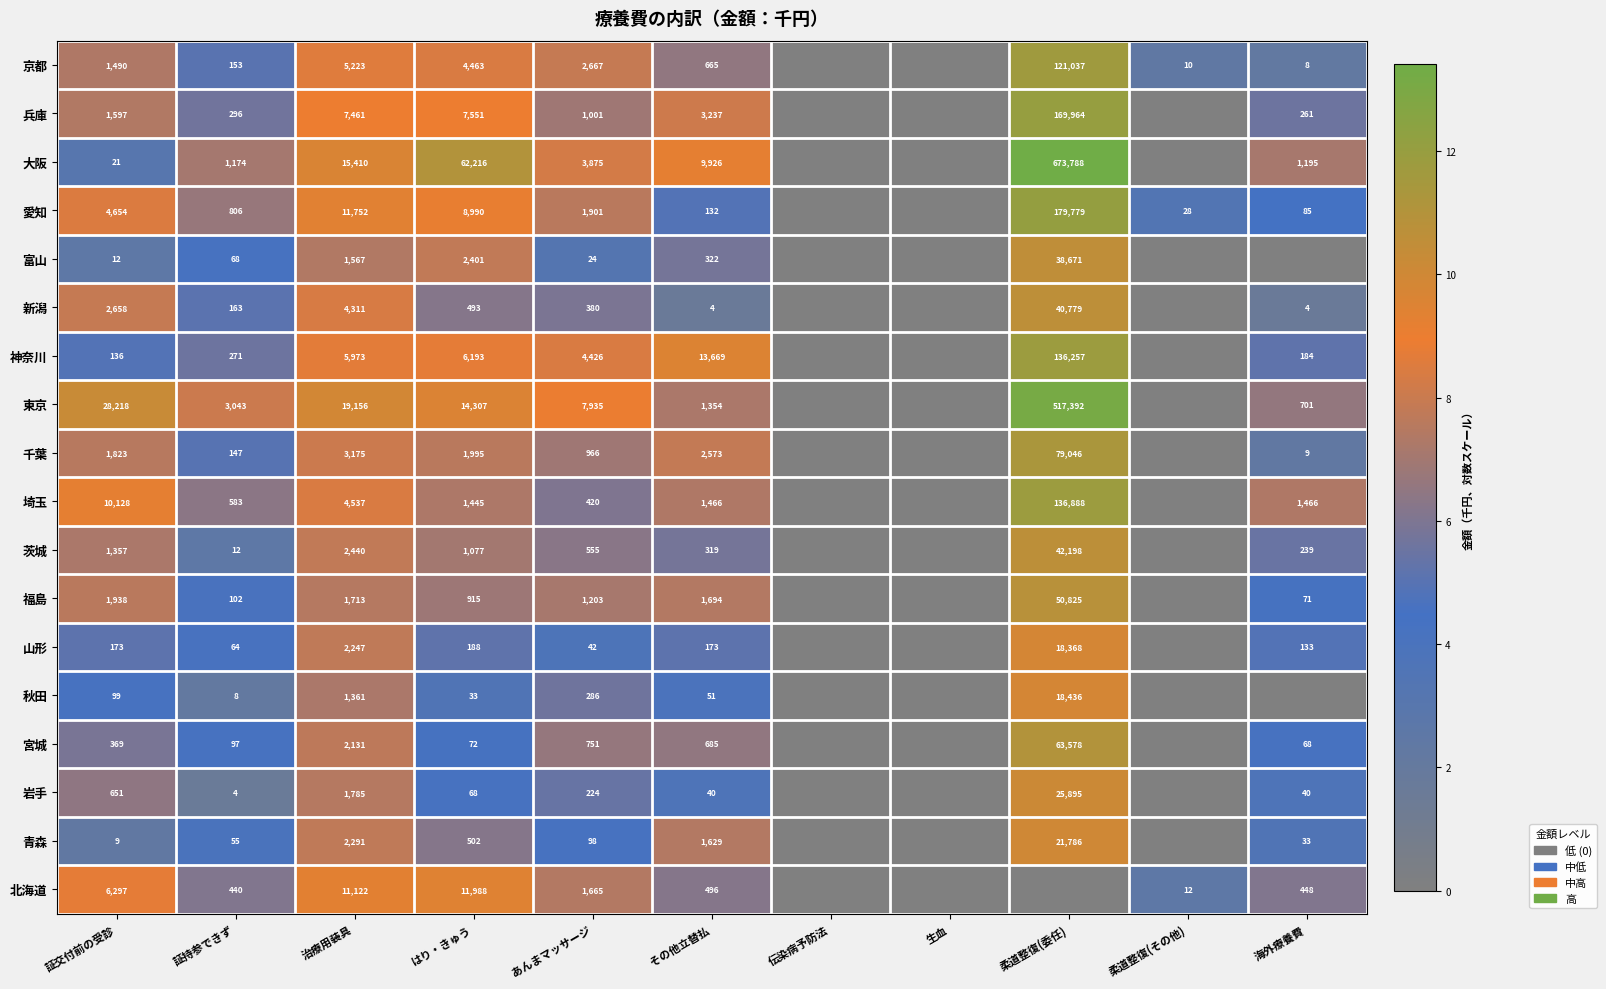

Which has a higher value, あんまマッサージ or はり・きゅう?

はり・きゅう